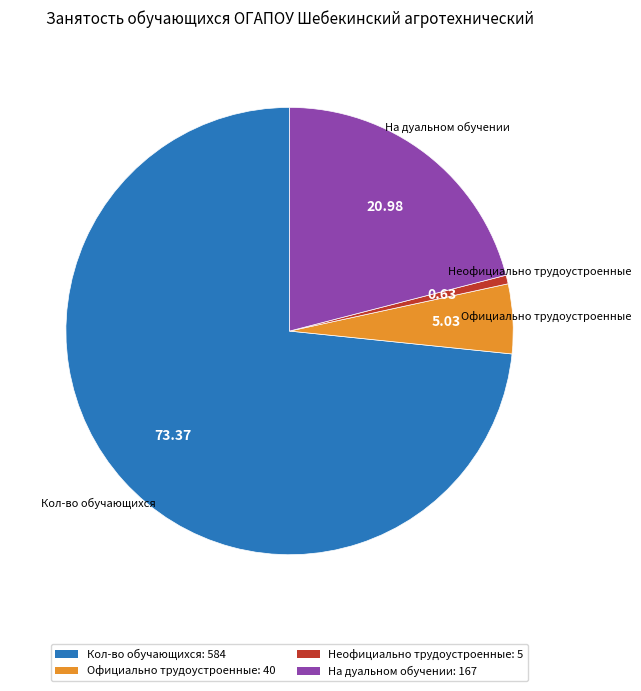

Between На дуальном обучении: 167 and Кол-во обучающихся: 584, which is larger?

Кол-во обучающихся: 584